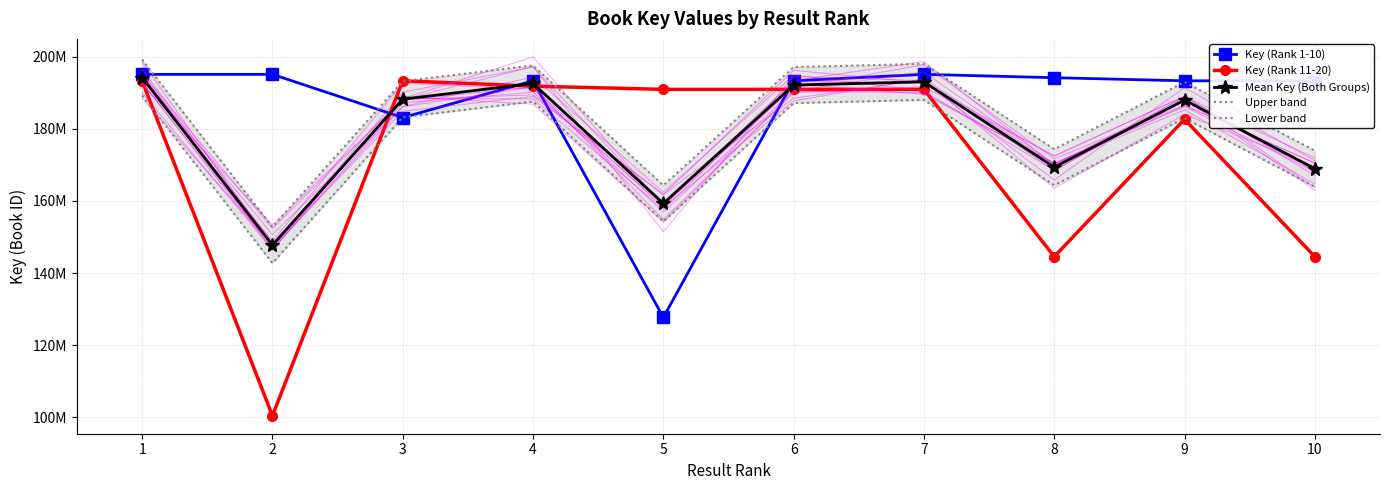

What is the lowest value of the Upper band series?

152754892.5